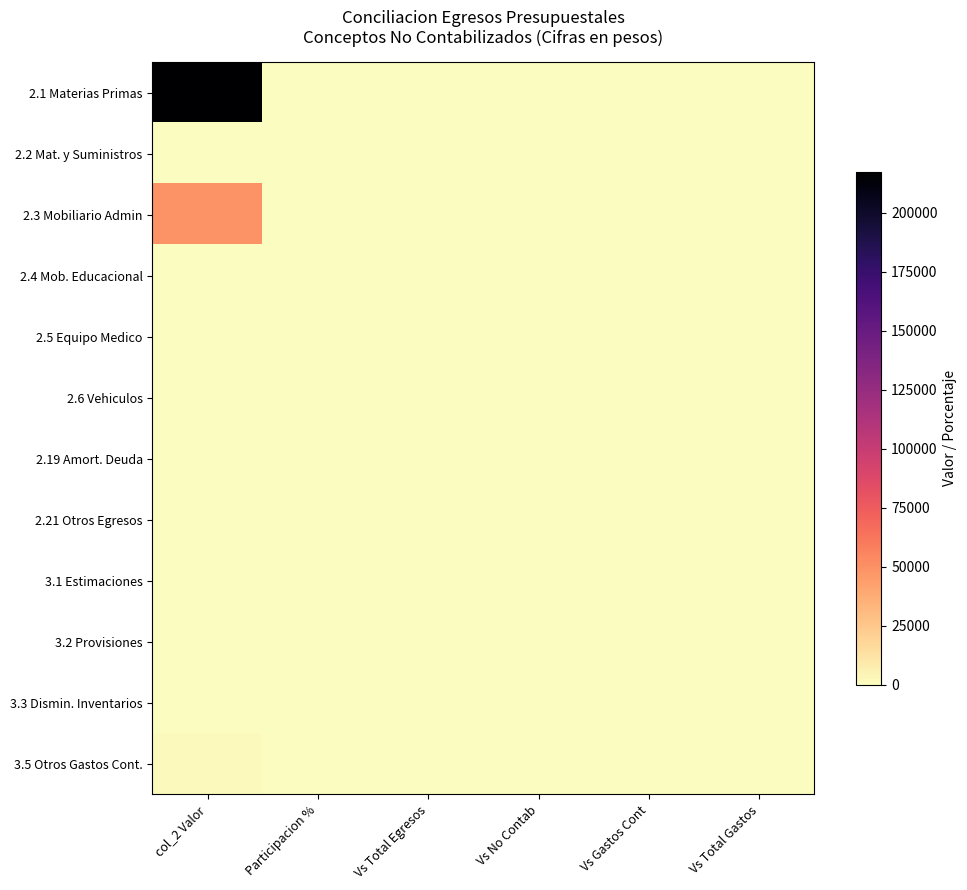

Which series has the widest spread of values?

2.1 Materias Primas